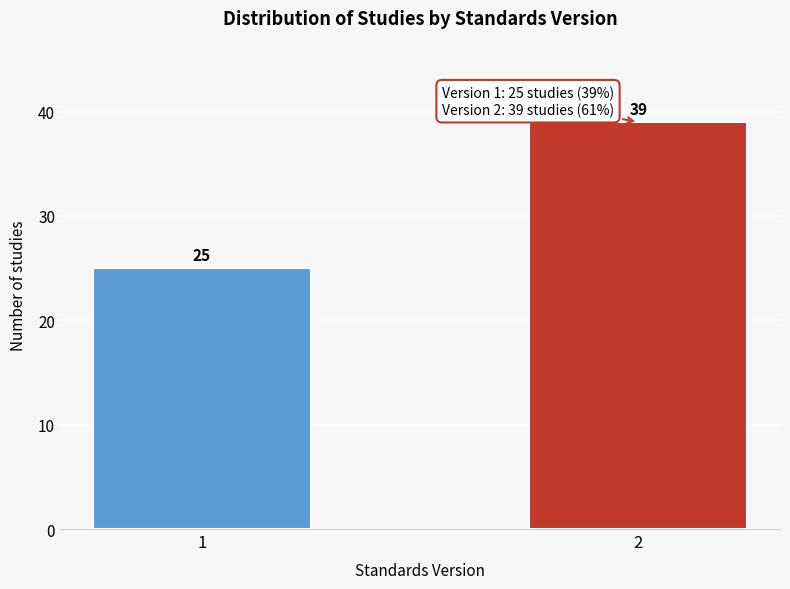

Reading left to right, transcribe all the data shown in this chart.

1=25	2=39